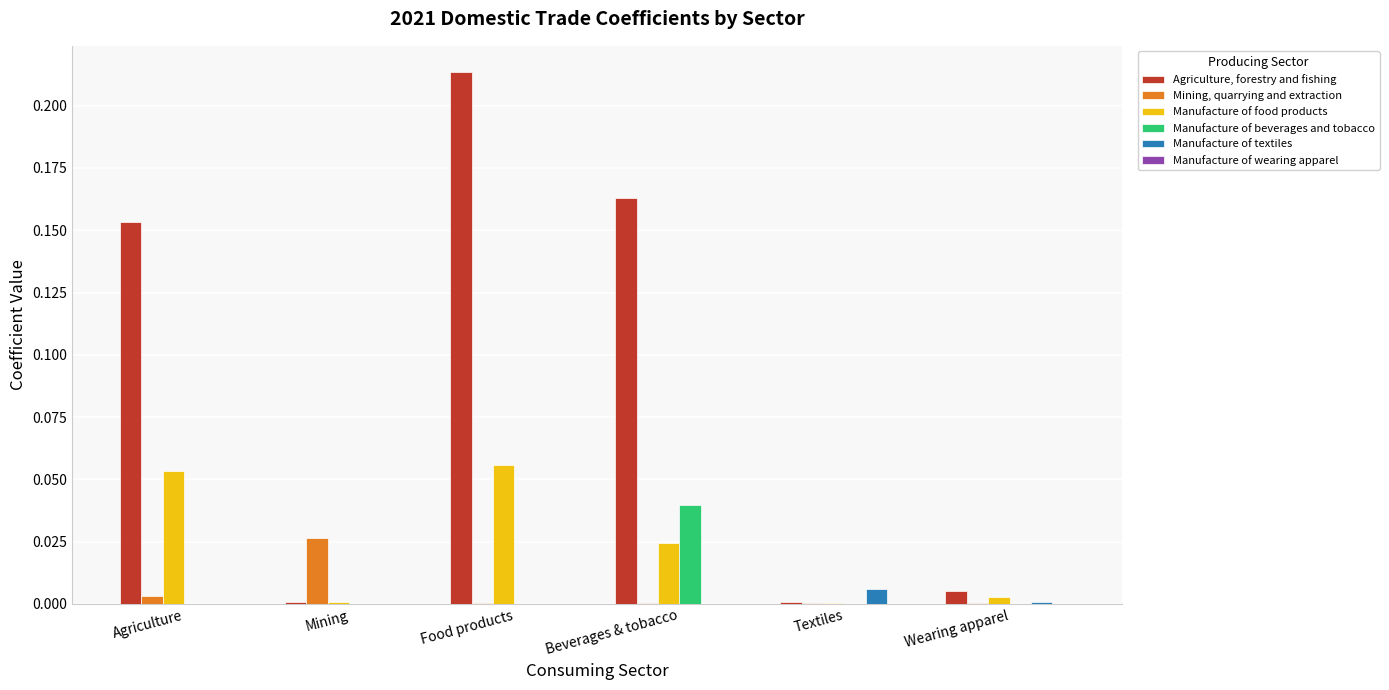

Which category has the highest value across all series?

Food products